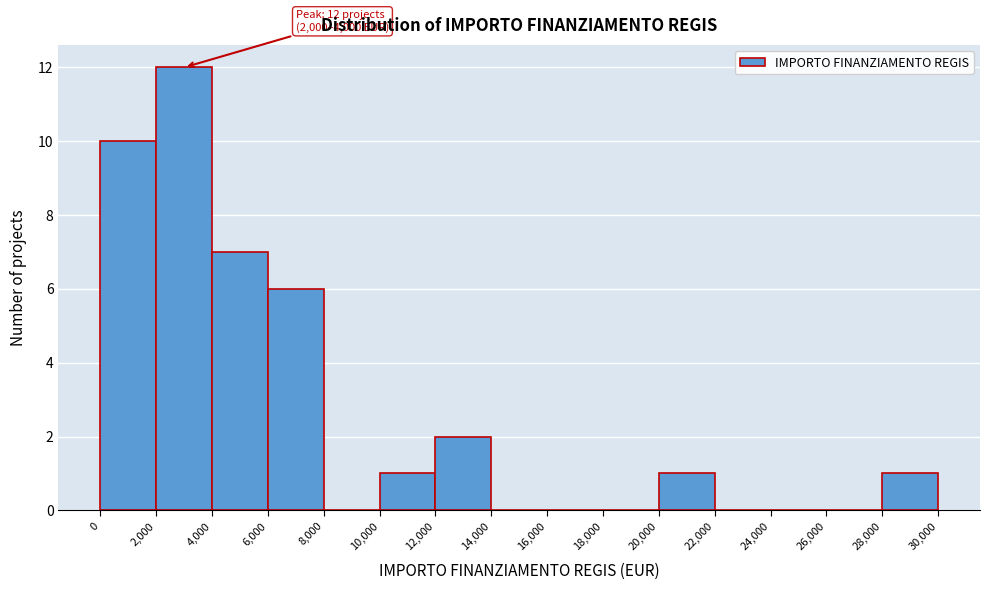

Over which range of the x-axis is the bar tallest?

2,000 to 4,000